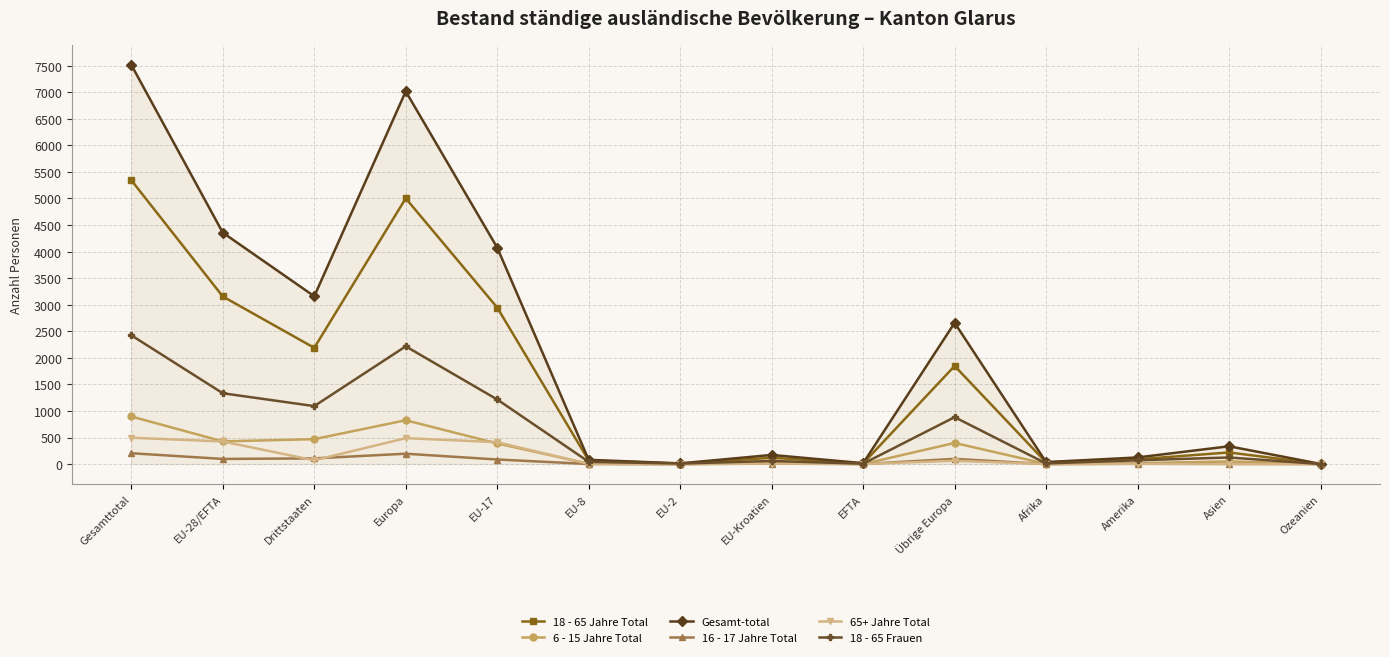

Where is the first local maximum for 18 - 65 Jahre Total?

Europa